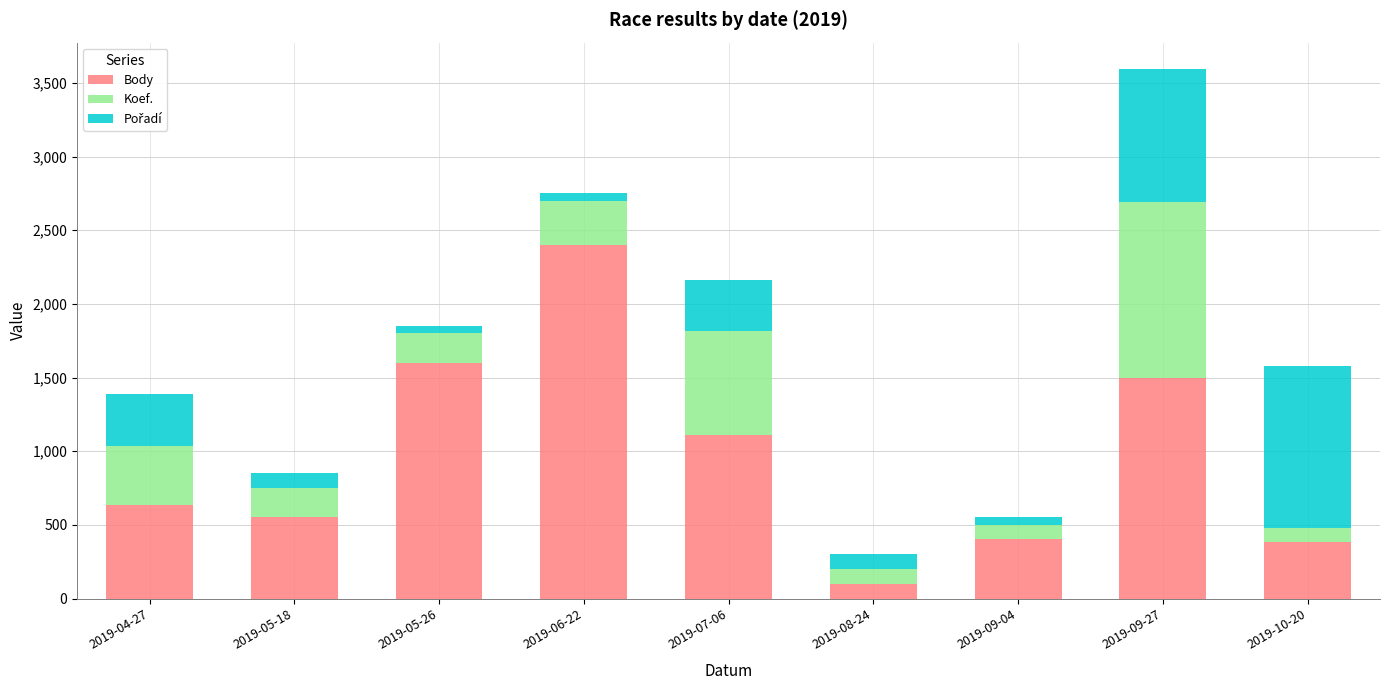

What is the maximum value for Body?

2400